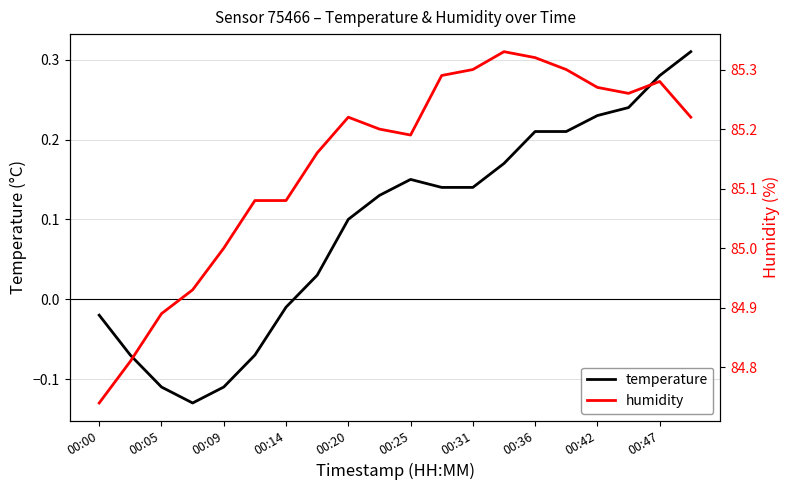

The value of humidity at 17 is 37.8. True or false?

False